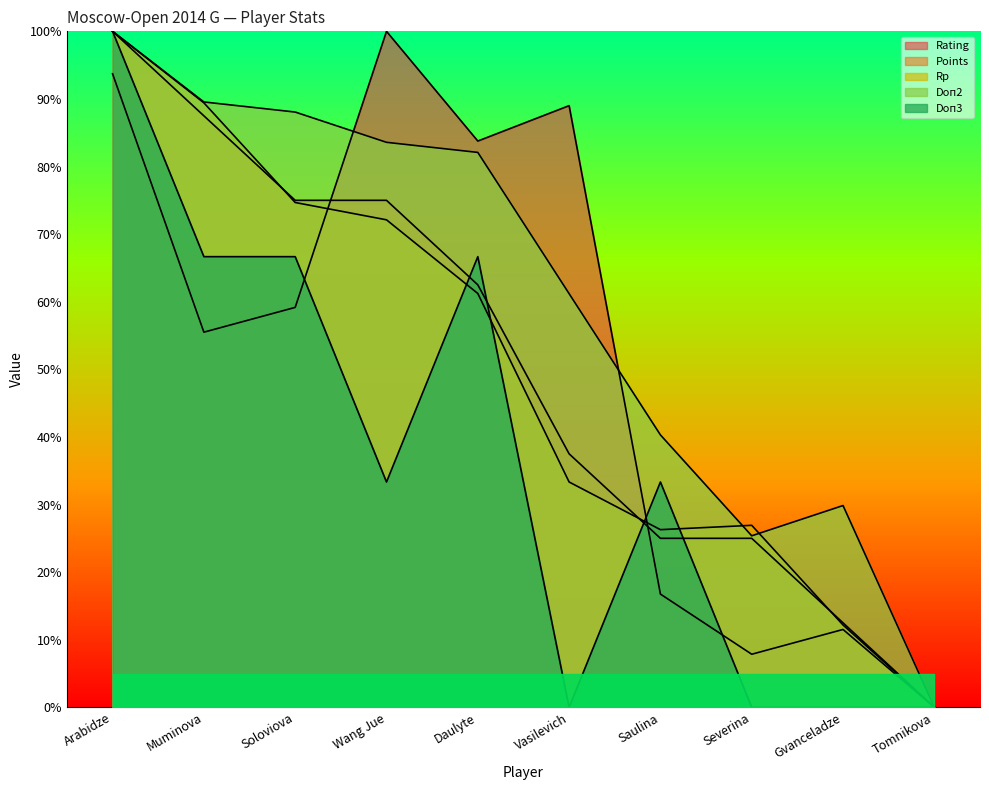

True or false: Rating has more than 1 interior local peaks.

True